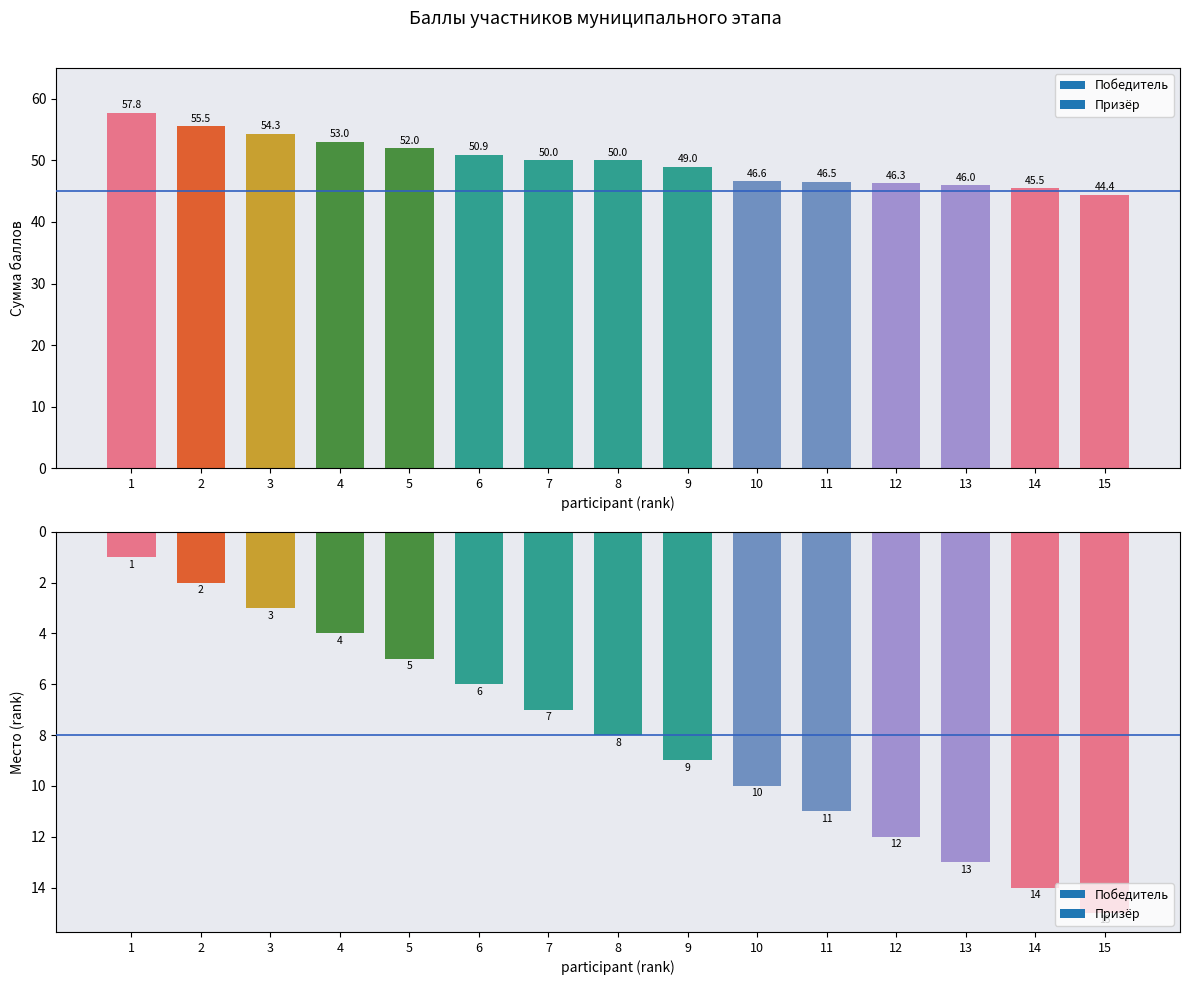

How many bars are there in total?

30